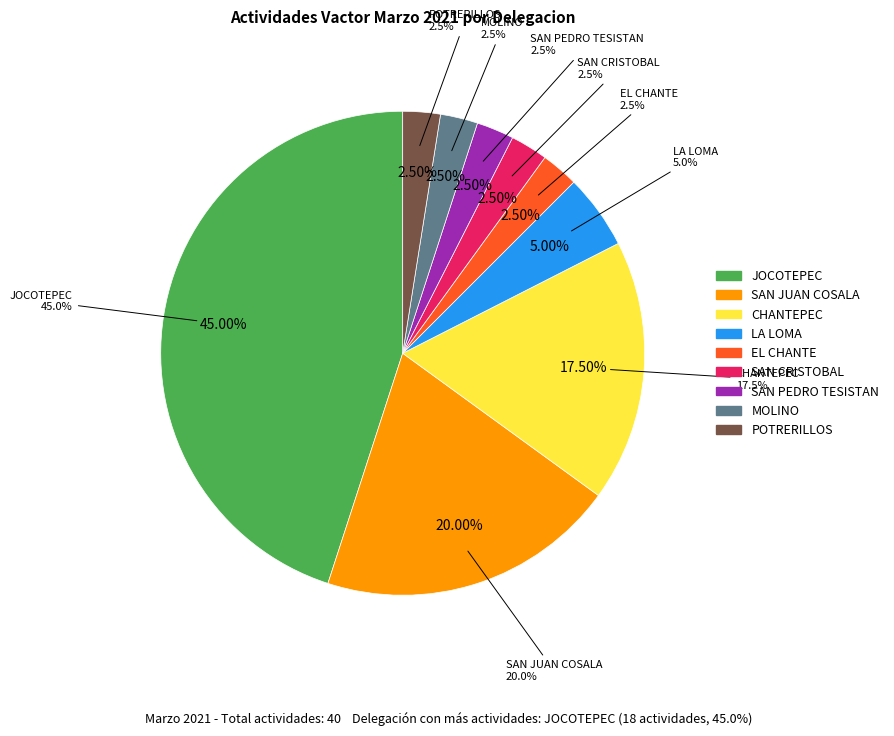

Combined, what portion of the pie is SAN CRISTOBAL and SAN PEDRO TESISTAN?

5.0%